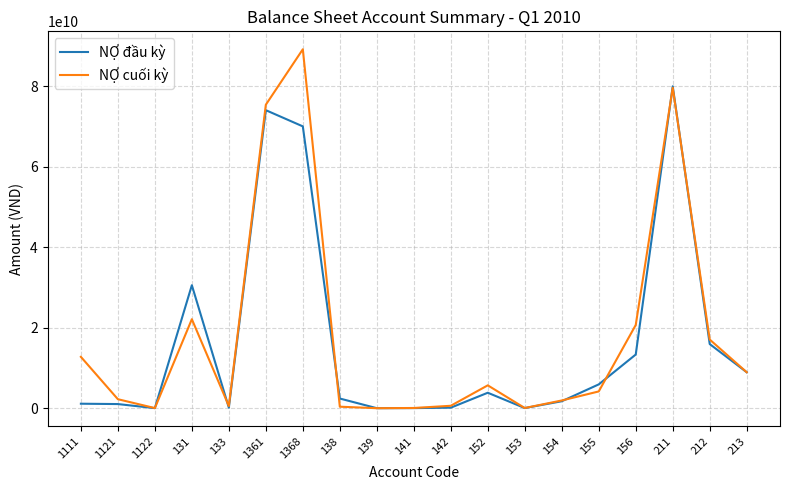

What is the difference between the NỢ cuối kỳ values at 131 and 154?

20204004611.4